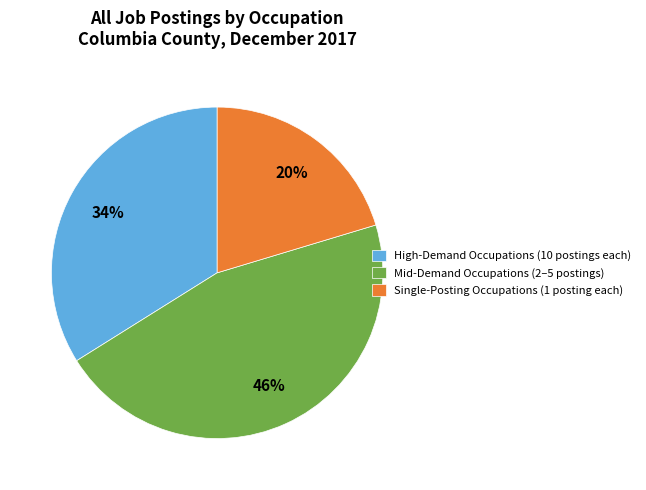

Count the number of slices in the pie.

3